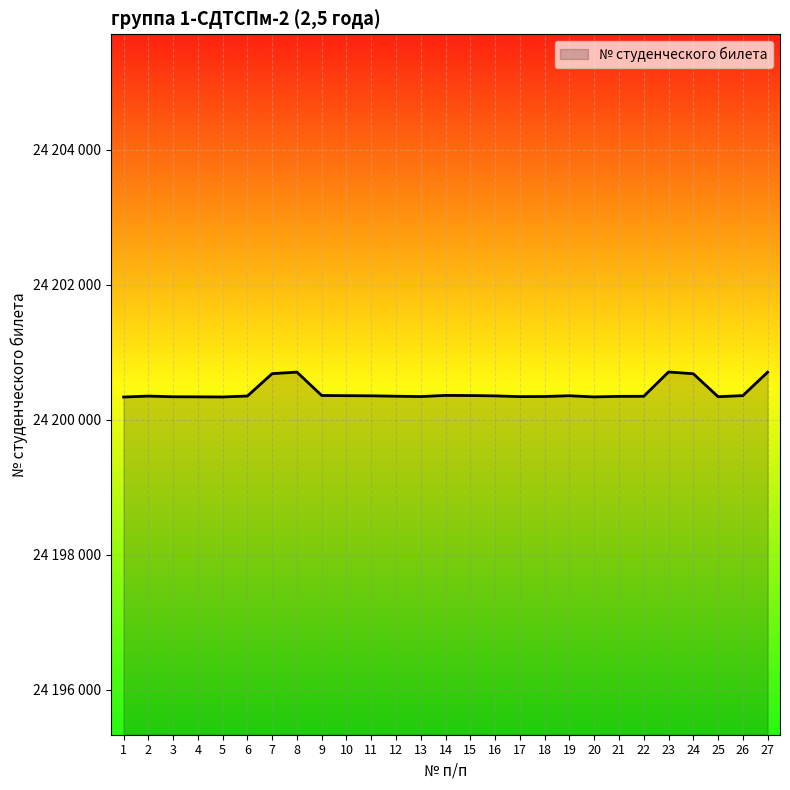

What is the ratio of the value at 10 to the value at 8?

1.0